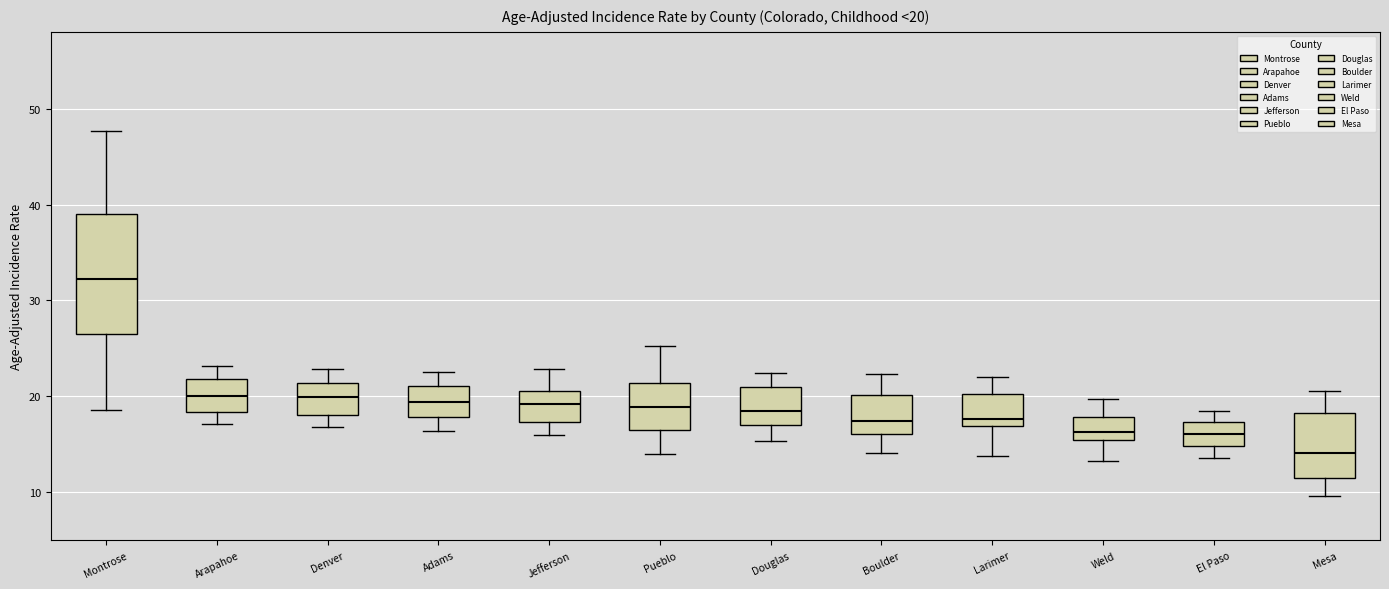

Which box is the tallest, from its lower edge to its upper edge?

Montrose